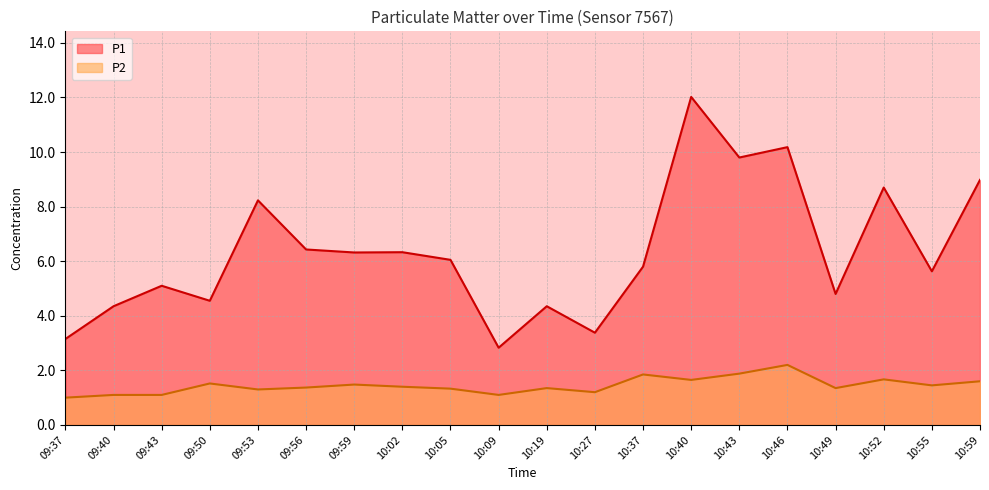

What is the average value of the P2 series?

1.4